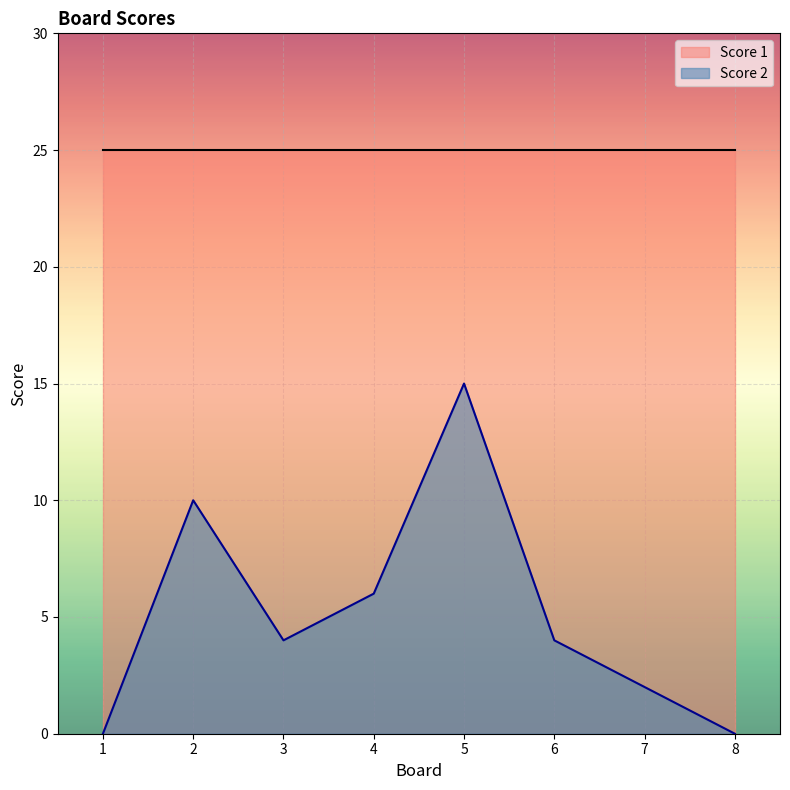

Does the chart display data point markers on the line(s)?

No